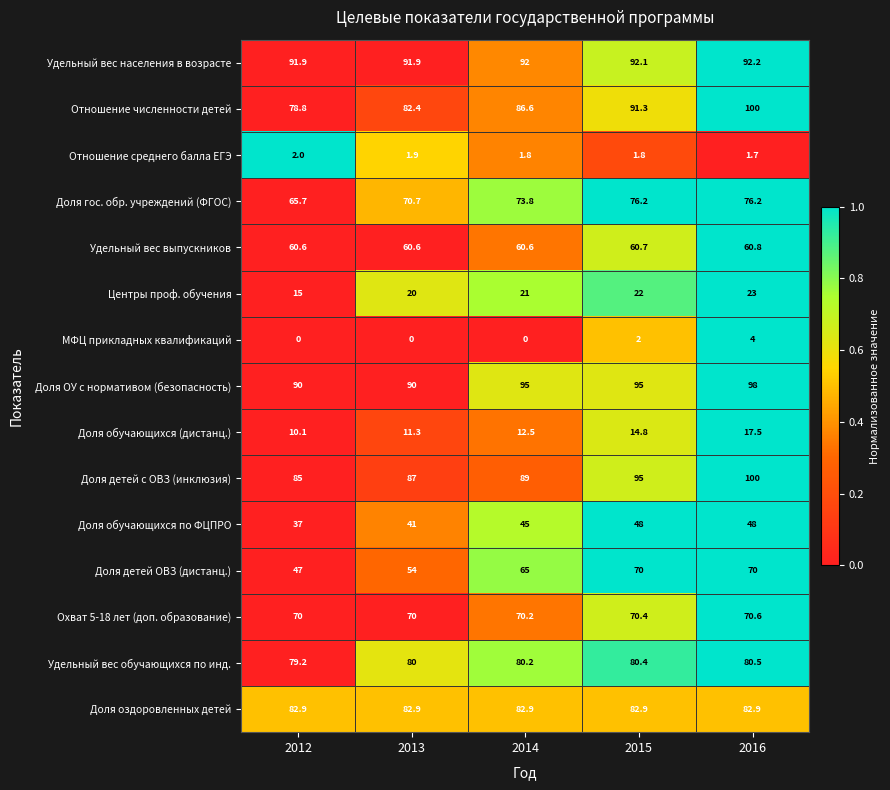

True or false: Охват 5-18 лет (доп. образование) has a value of 34.9 at 2016.

False